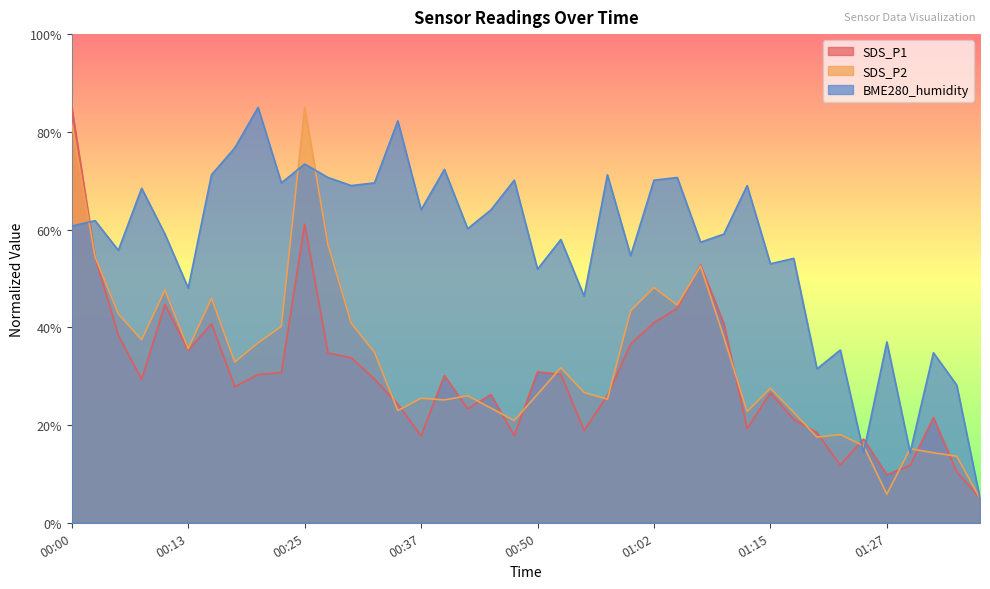

Is it true that SDS_P2 equals 11.1 at 00:50?

False